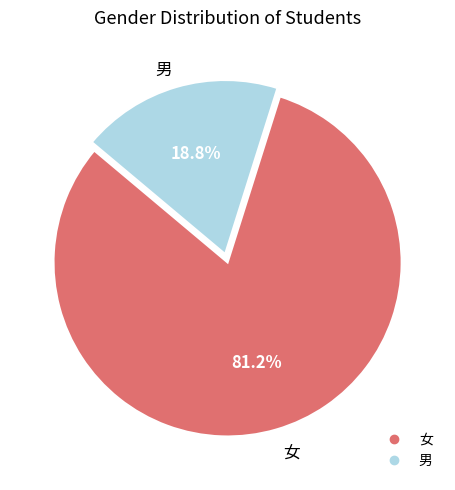

Between 女 and 男, which is larger?

女